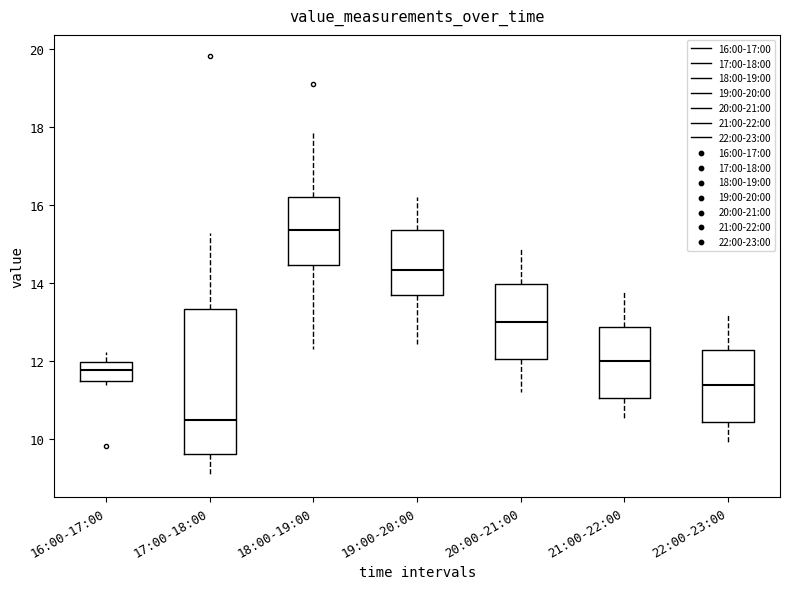

Reading left to right, transcribe this box plot: for each box, give where its median line is, the range the box spans, and where its two whiskers end, as read against the y-axis. The values are not printed on the chart, so give them approximately, as read against the axis.

16:00-17:00: median 11.8, box 11.4 to 12.0, whiskers 11.4 (just below the box's lower edge) to 12.2
17:00-18:00: median 10.6, box 9.6 to 13.4, whiskers 9.0 to 15.4
18:00-19:00: median 15.4, box 14.4 to 16.2, whiskers 12.4 to 18.0
19:00-20:00: median 14.4, box 13.6 to 15.4, whiskers 12.4 to 16.2
20:00-21:00: median 13.0, box 12.0 to 14.0, whiskers 11.2 to 15.0
21:00-22:00: median 12.0, box 11.0 to 12.8, whiskers 10.6 to 13.8
22:00-23:00: median 11.4, box 10.4 to 12.2, whiskers 10.0 to 13.2